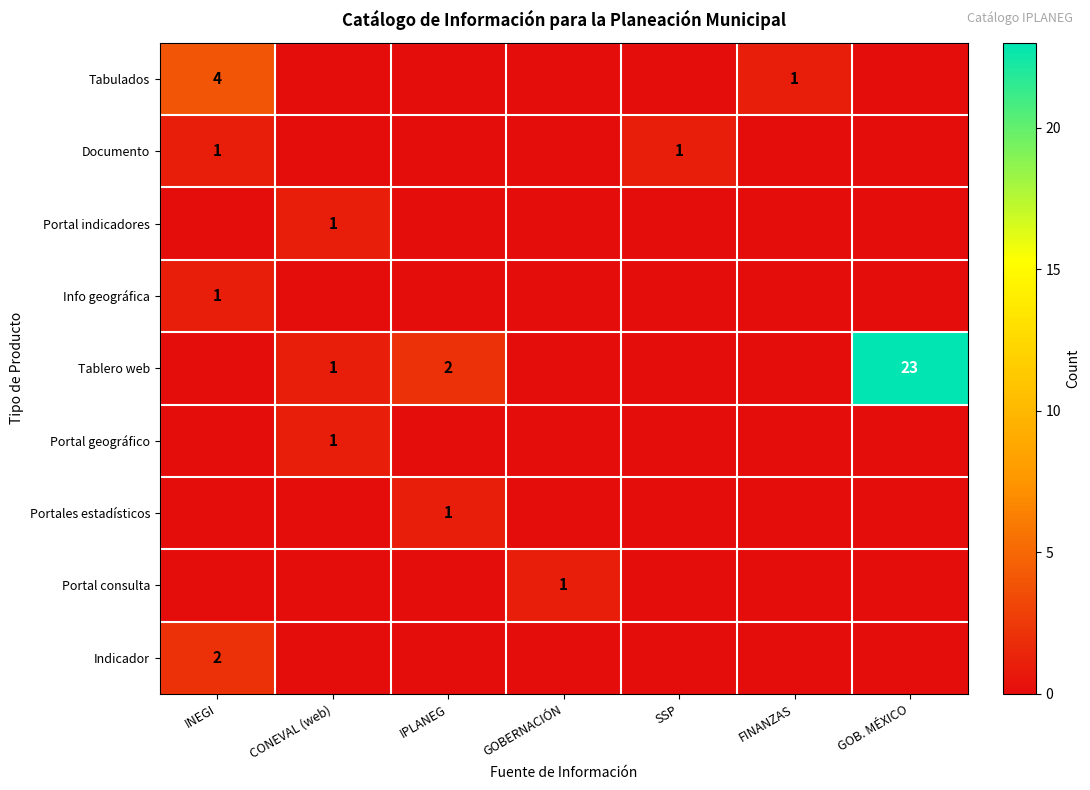

Is it true that Documento equals 0 at INEGI?

False